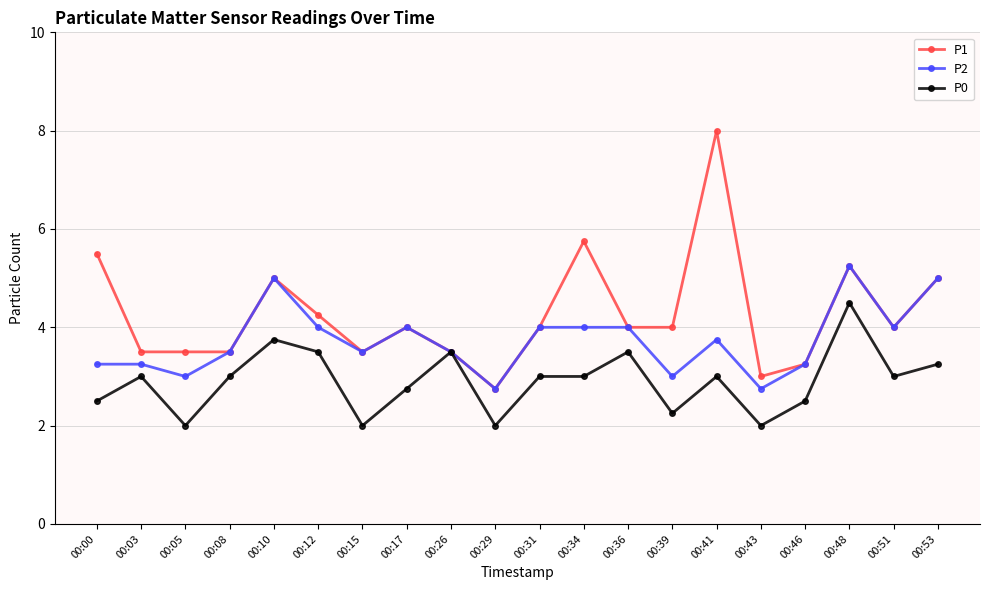

Is it true that P1 equals 4.0 at 00:31?

True